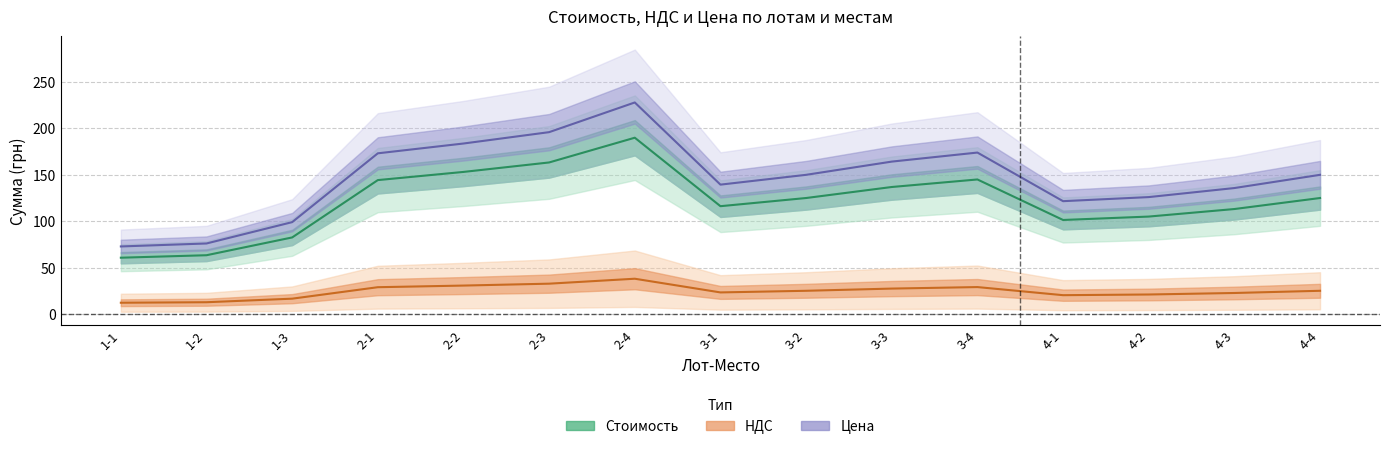

What is the difference between the second highest and minimum values in the Стоимость series?

102.7